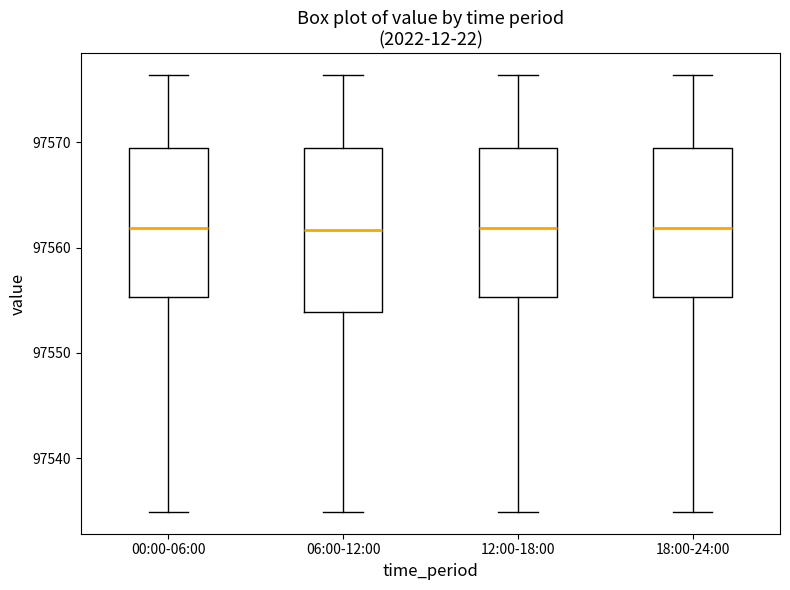

Where is the upper edge of the box for 18:00-24:00 on the y-axis? The values are not printed on the chart, so give them approximately, as read against the axis.

97569